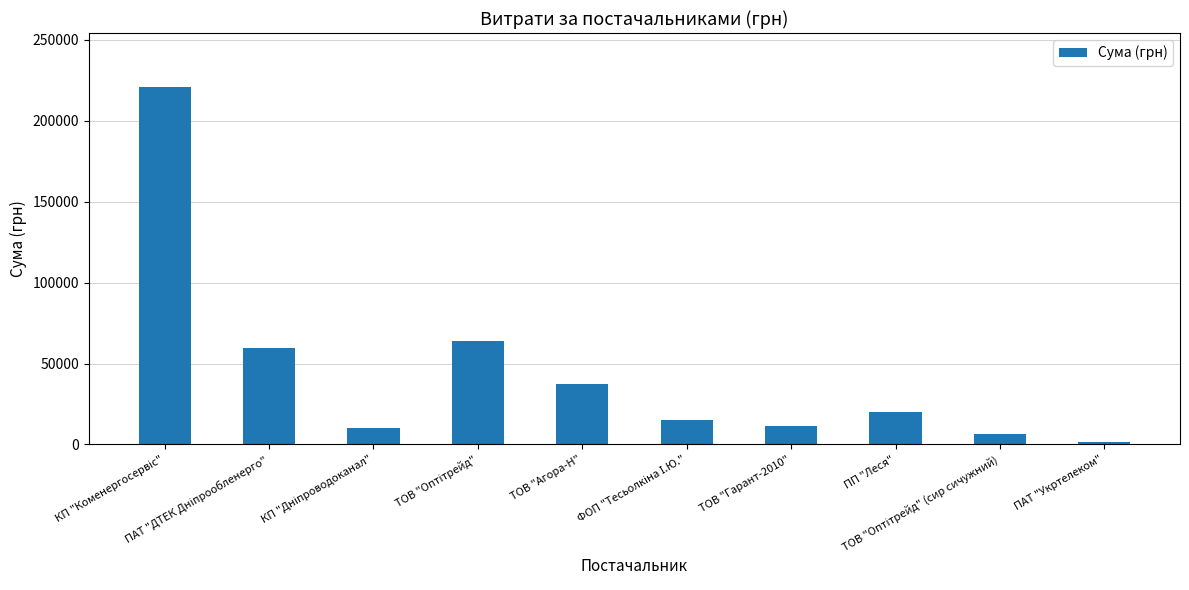

Does the chart contain any negative values?

No